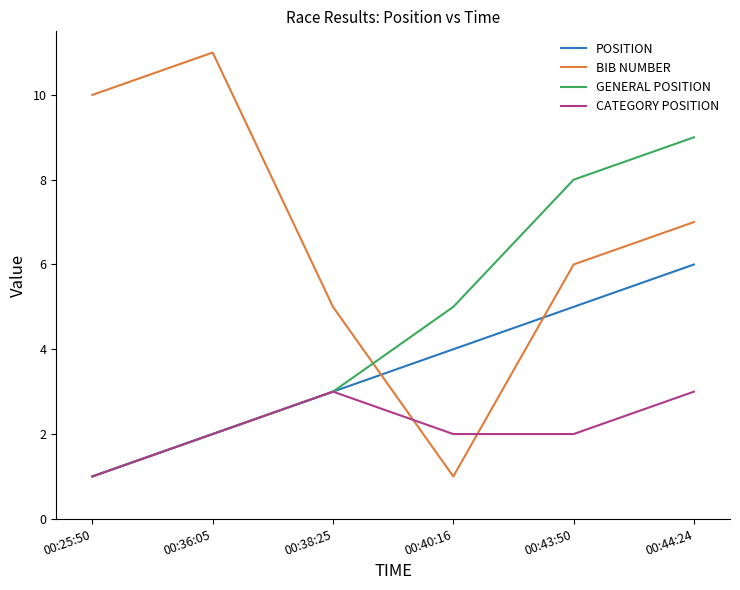

True or false: POSITION and BIB NUMBER intersect in this chart.

True